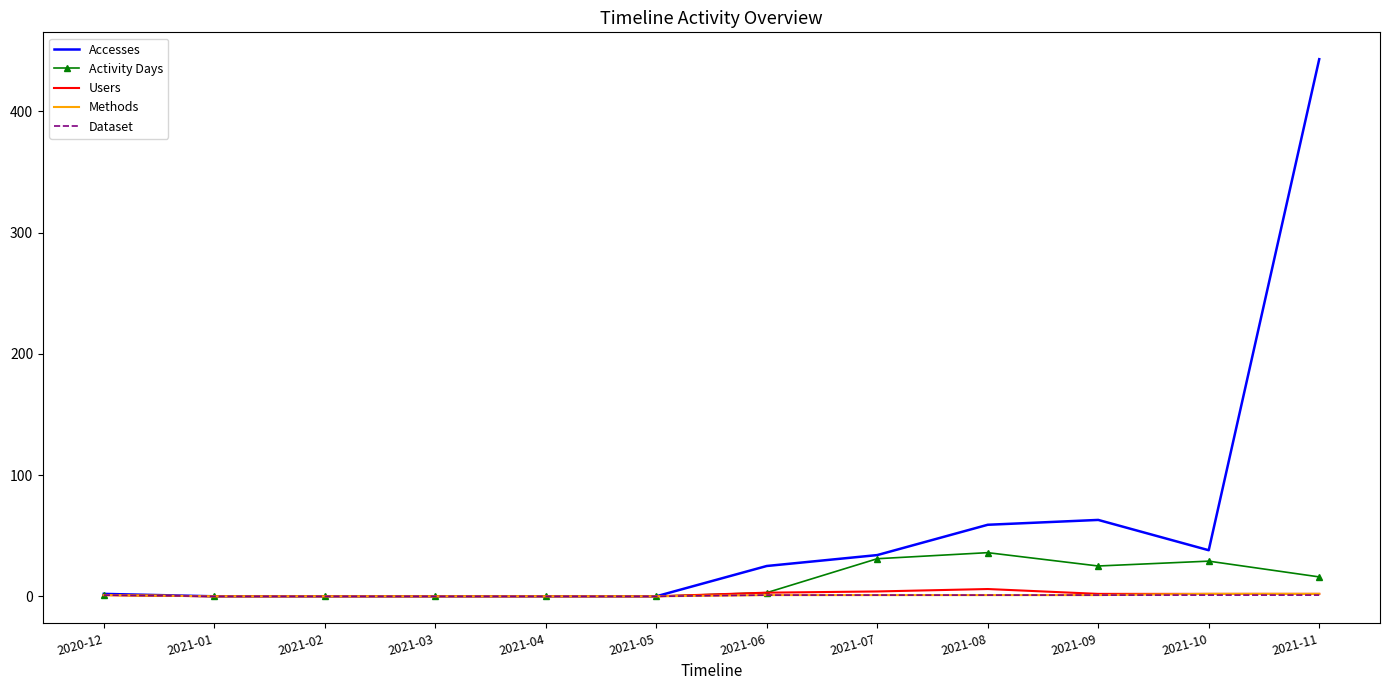

Is the value of Methods at 2020-12 greater than the value of Accesses at 2021-11?

No